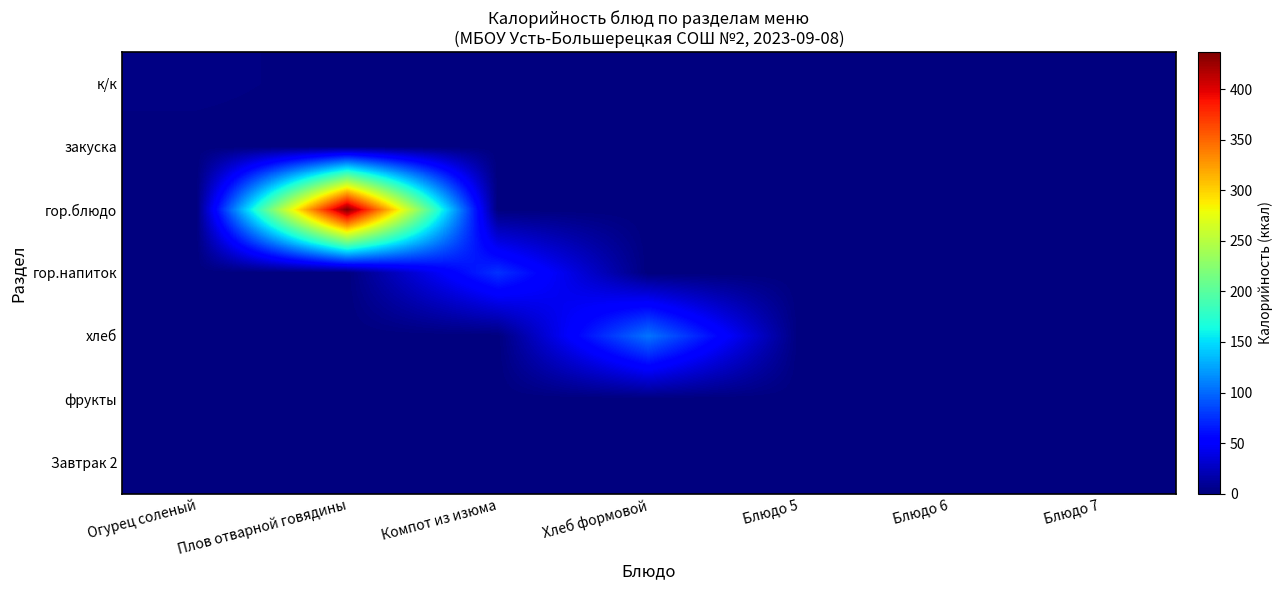

Reading right to left, list all the values displayed in this chart.

к/к: Блюдо 7=0	Блюдо 6=0	Блюдо 5=0	Хлеб формовой=0	Компот из изюма=0	Плов отварной говядины=0	Огурец соленый=3
закуска: Блюдо 7=0	Блюдо 6=0	Блюдо 5=0	Хлеб формовой=0	Компот из изюма=0	Плов отварной говядины=0	Огурец соленый=0
гор.блюдо: Блюдо 7=0	Блюдо 6=0	Блюдо 5=0	Хлеб формовой=0	Компот из изюма=0	Плов отварной говядины=437	Огурец соленый=0
гор.напиток: Блюдо 7=0	Блюдо 6=0	Блюдо 5=0	Хлеб формовой=0	Компот из изюма=76	Плов отварной говядины=0	Огурец соленый=0
хлеб: Блюдо 7=0	Блюдо 6=0	Блюдо 5=0	Хлеб формовой=105	Компот из изюма=0	Плов отварной говядины=0	Огурец соленый=0
фрукты: Блюдо 7=0	Блюдо 6=0	Блюдо 5=0	Хлеб формовой=0	Компот из изюма=0	Плов отварной говядины=0	Огурец соленый=0
Завтрак 2: Блюдо 7=0	Блюдо 6=0	Блюдо 5=0	Хлеб формовой=0	Компот из изюма=0	Плов отварной говядины=0	Огурец соленый=0